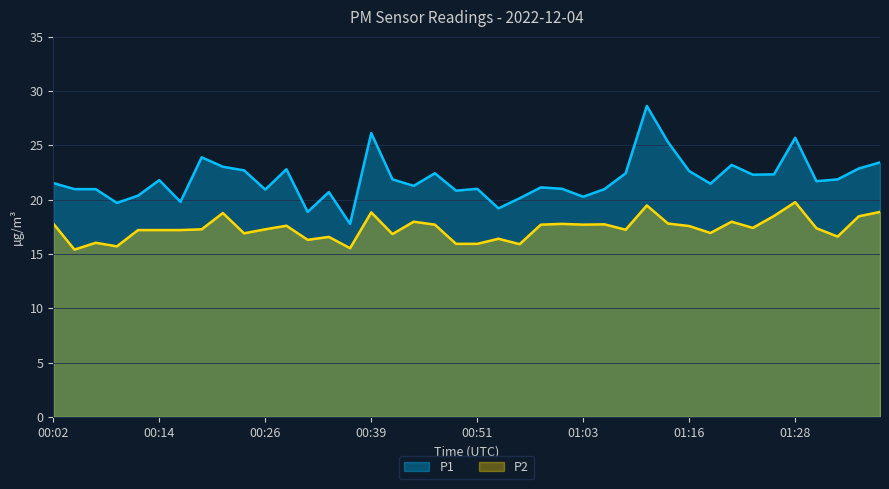

True or false: P2 has more than 2 interior local peaks.

True